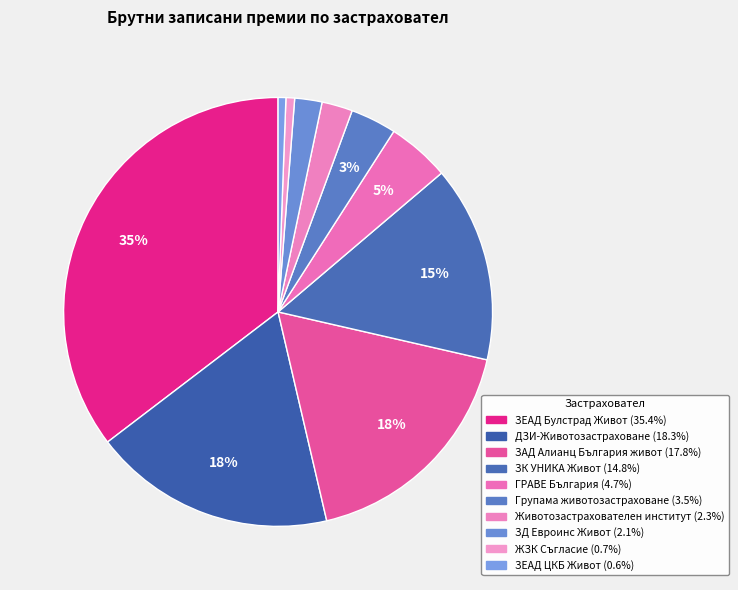

What is the change in value from ЗАД Алианц България живот to ЗЕАД ЦКБ Живот?

-26656706.5